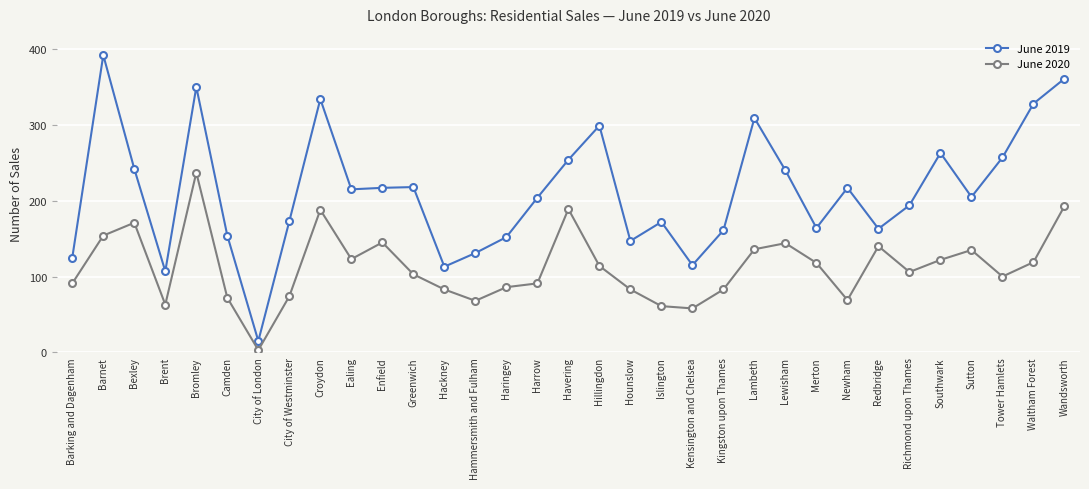

In June 2020, how many points are higher than both neighbors (excluding endpoints)?

8